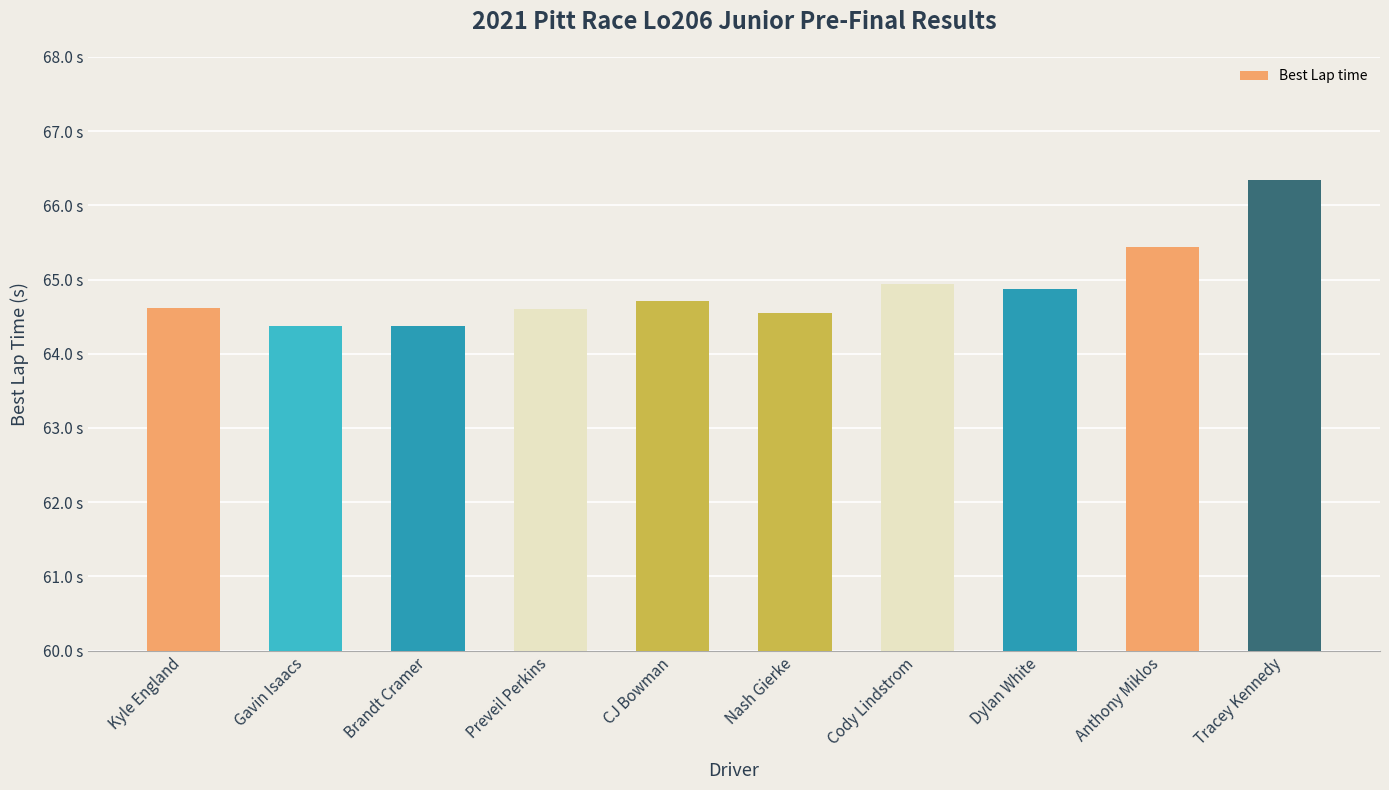

Which has a higher value, Gavin Isaacs or Dylan White?

Dylan White